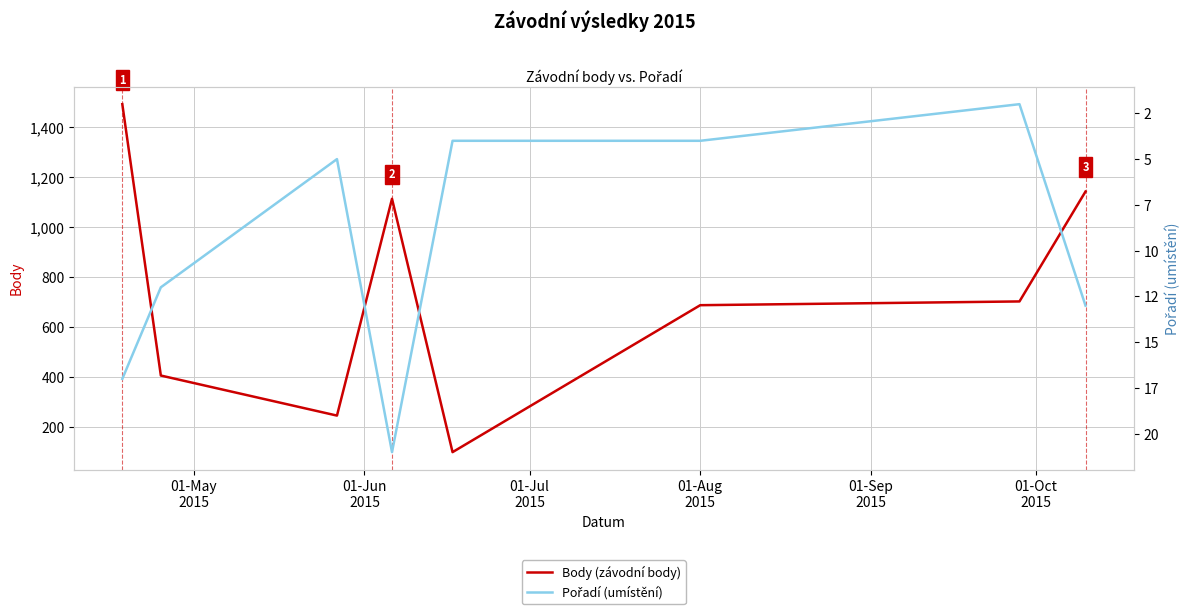

What is the sum of the Body (závodní body) values at 6 and 01-Sep
2015?

1801